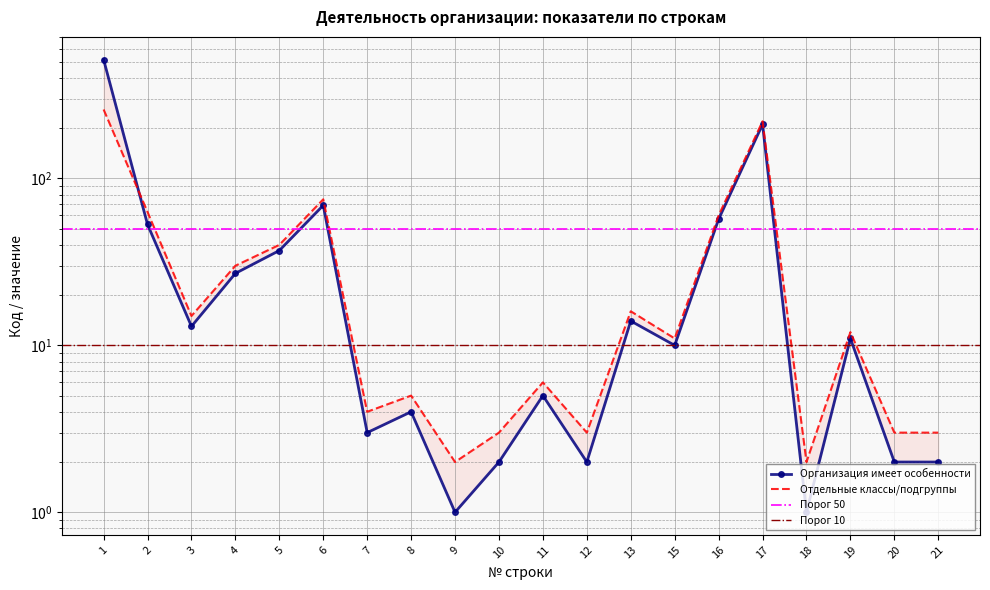

The value of Организация имеет особенности at 19 is 17. True or false?

False